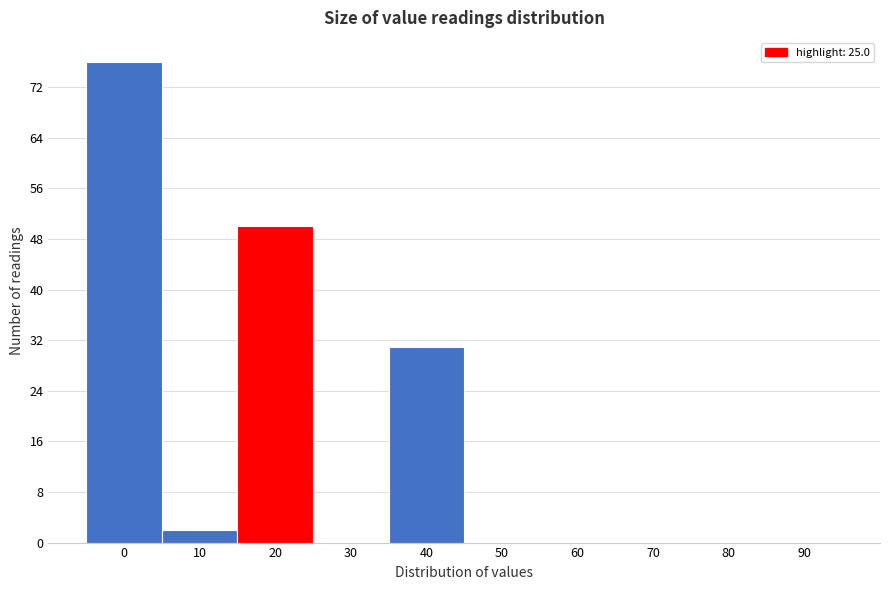

Reading left to right, extract all data points from this chart.

0=76	10=2	20=50	30=0	40=31	50=0	60=0	70=0	80=0	90=0